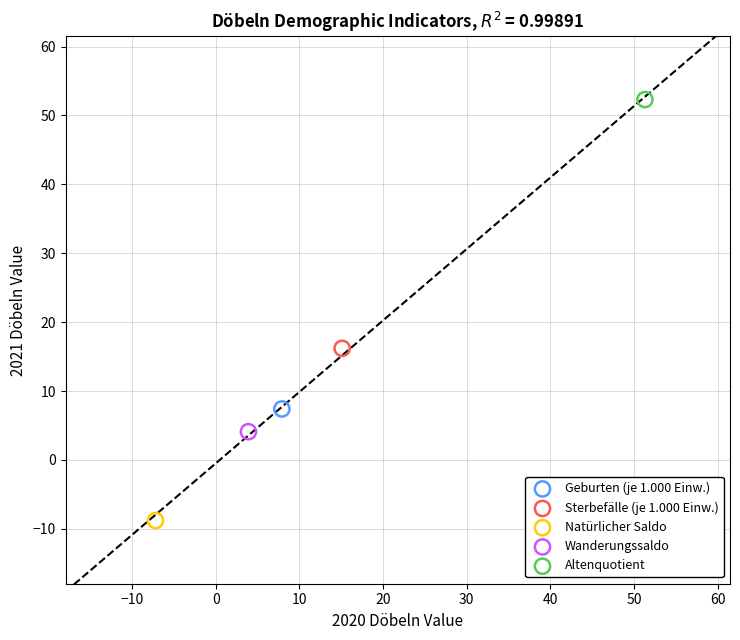

Which series contains the highest Y value?

Altenquotient